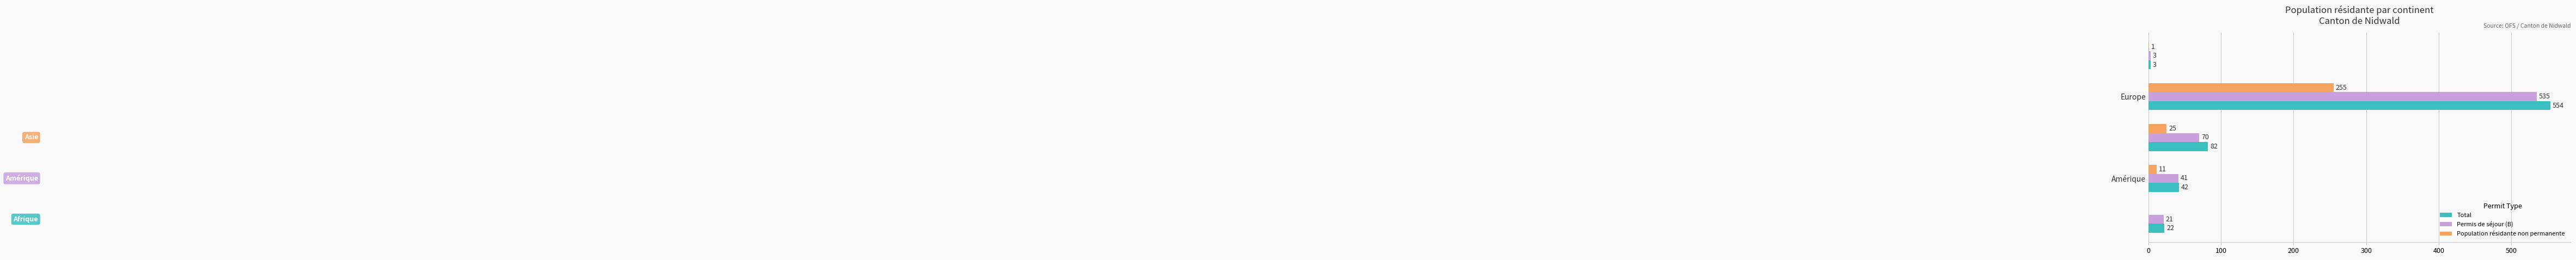

What is the maximum value for Permis de séjour (B)?

535